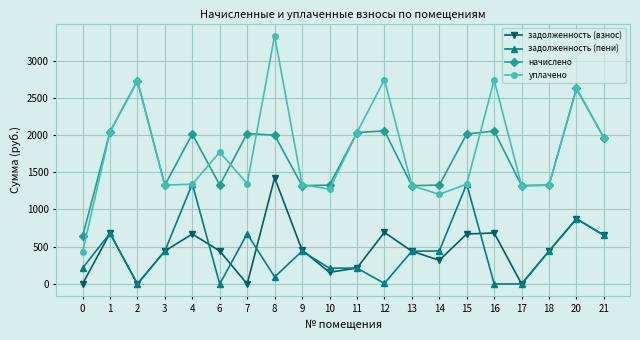

The задолженность (взнос) series shows 0.0 at 7. True or false?

True